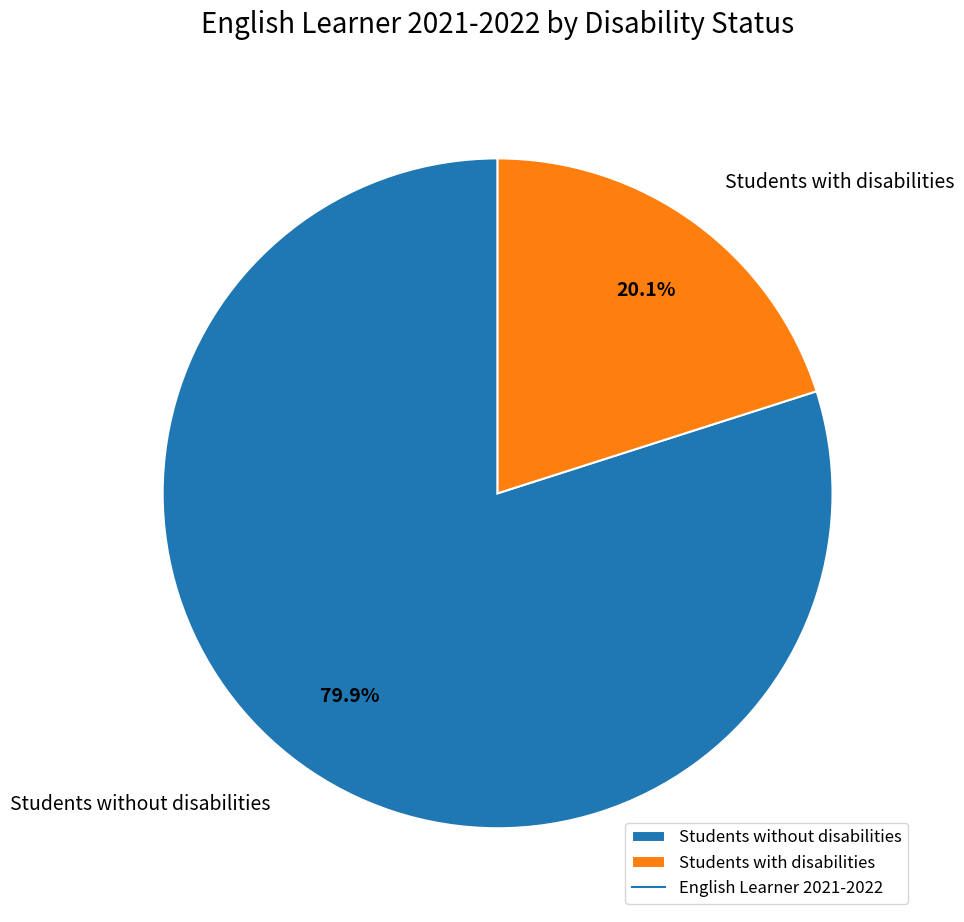

Is it true that Students with disabilities is 13% of the pie?

False